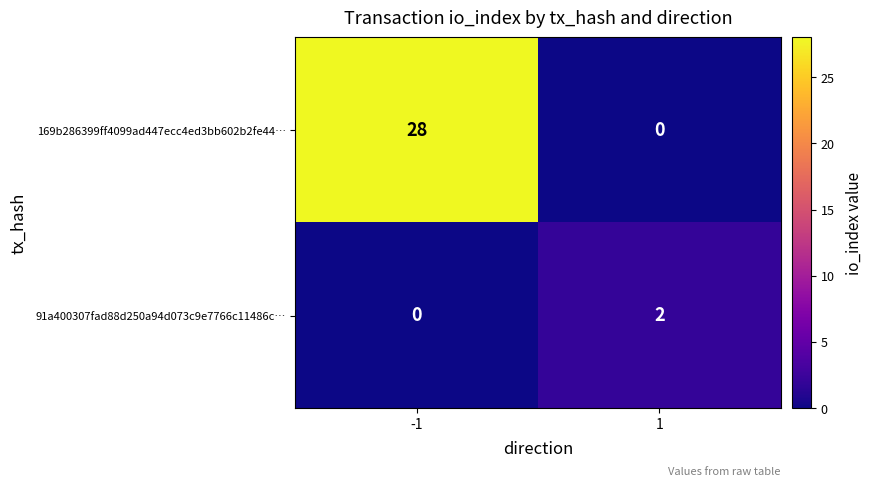

True or false: 91a400307fad88d250a94d073c9e7766c11486c… has a value of 2 at 1.

True